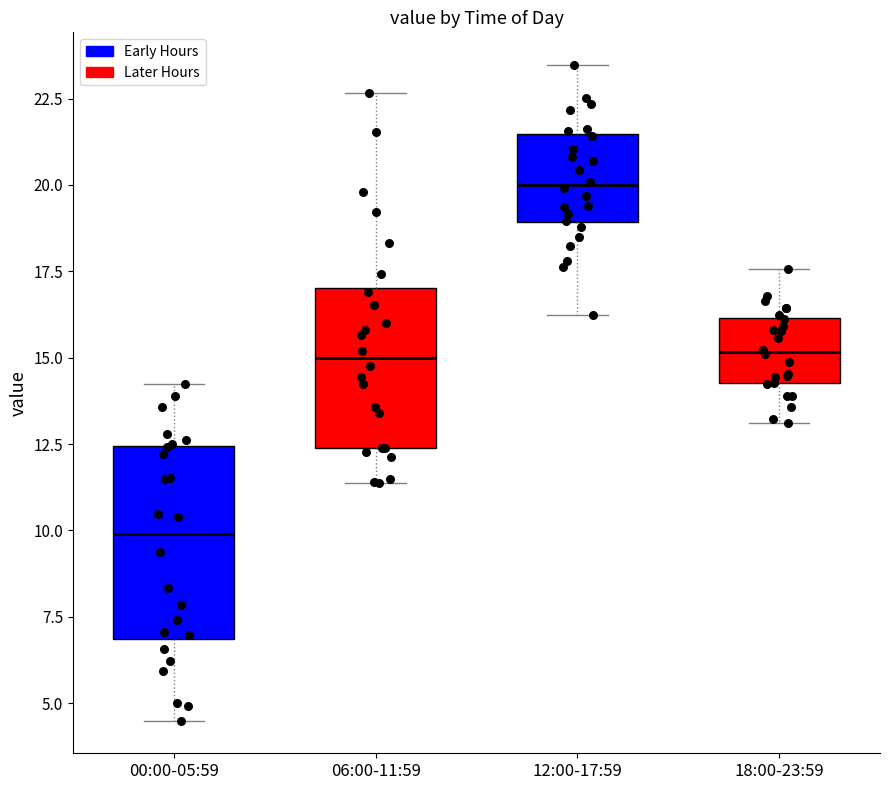

Which box has the lowest median line?

00:00-05:59